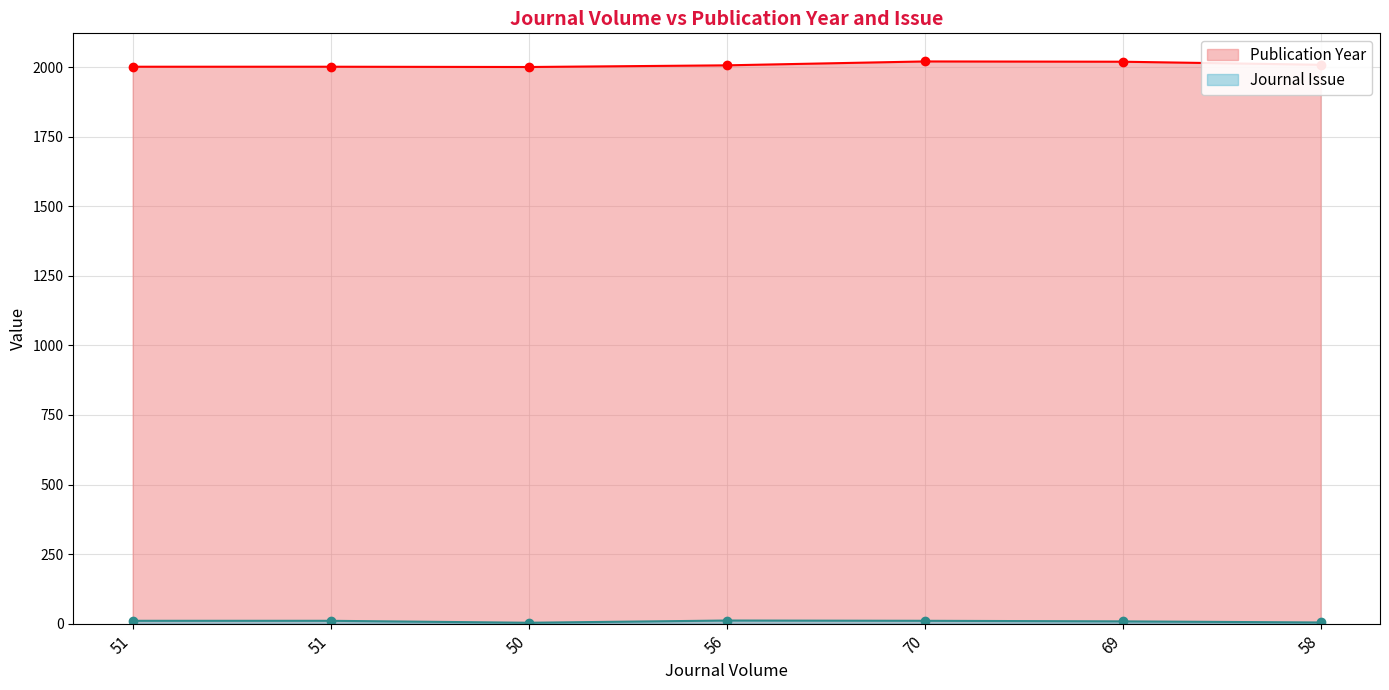

At which label does Journal Issue first exceed 10?

56